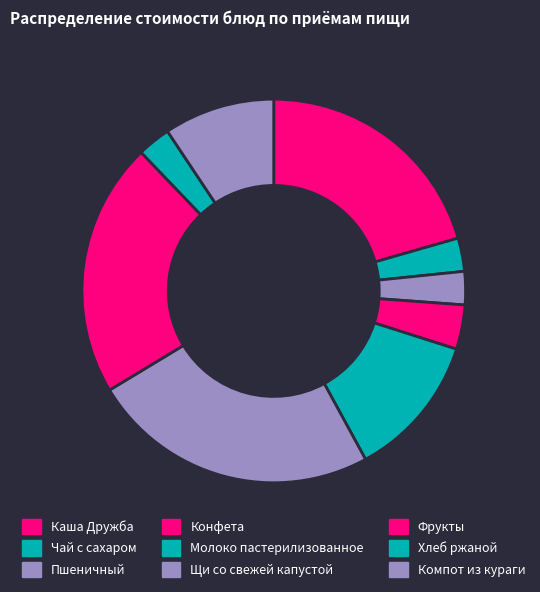

To the nearest percent, what portion does Фрукты represent?

21%